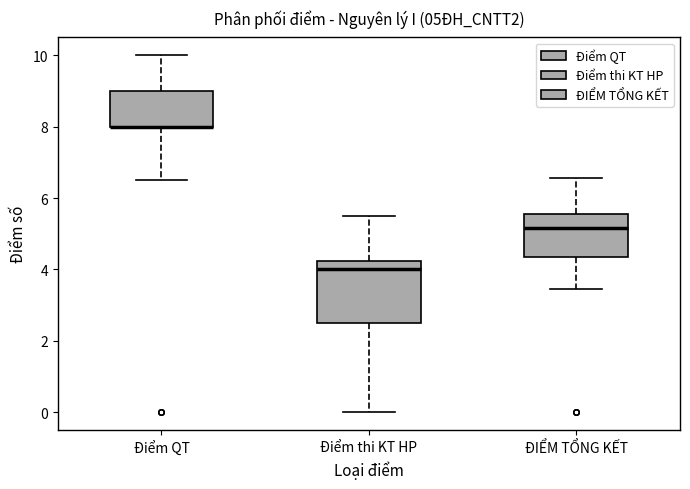

Which box is the tallest, from its lower edge to its upper edge?

Điểm thi KT HP